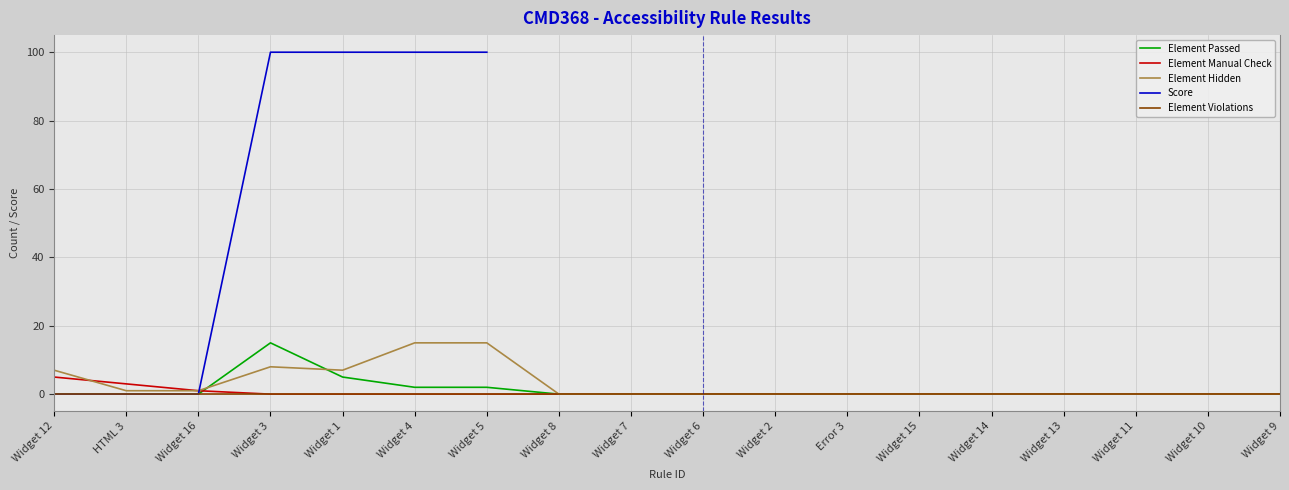

How many lines are shown in the chart?

5